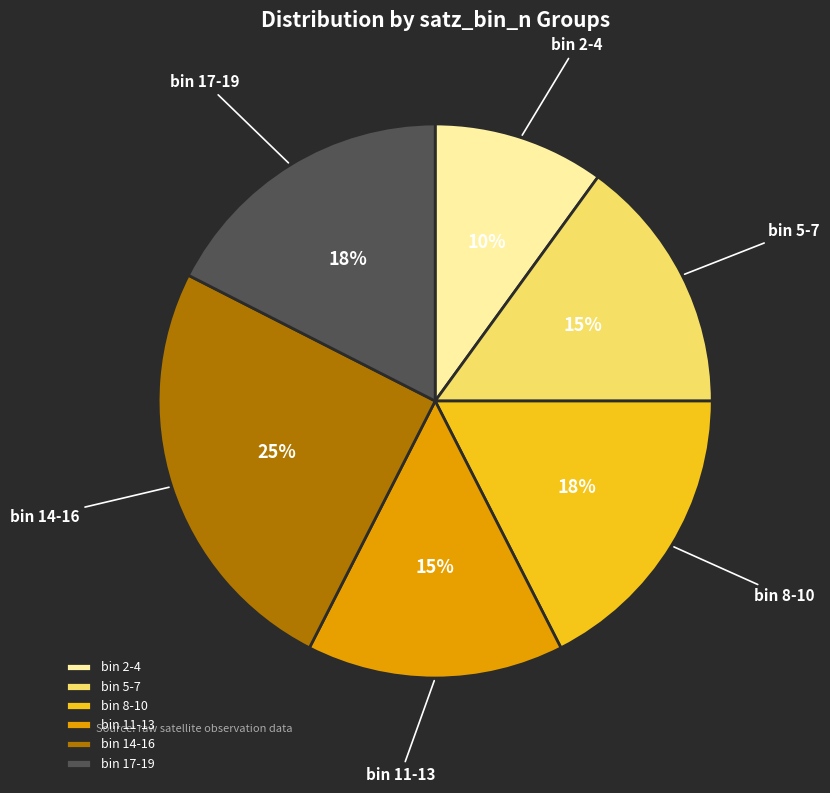

How many segments does this pie chart have?

6